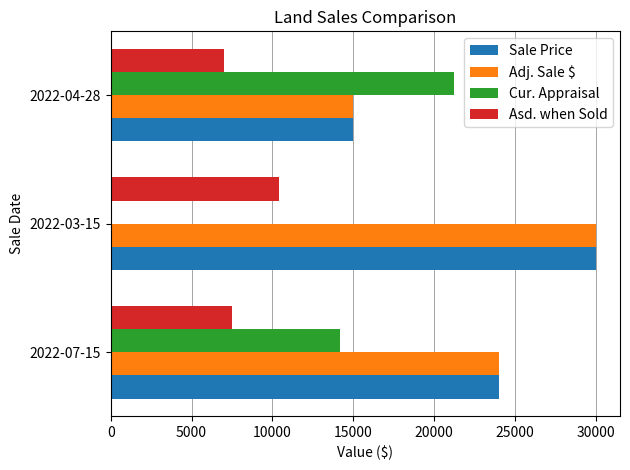

The value of Adj. Sale $ at 2022-07-15 is 9021. True or false?

False